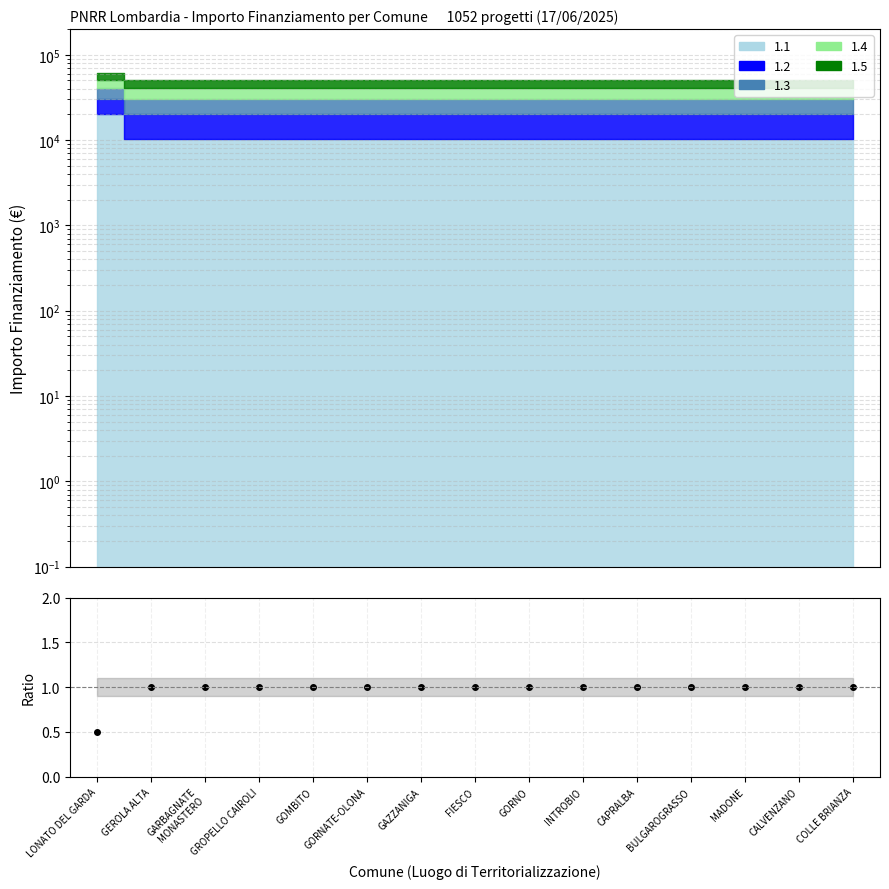

The chart shows a value of 0.2 at GOMBITO. True or false?

False